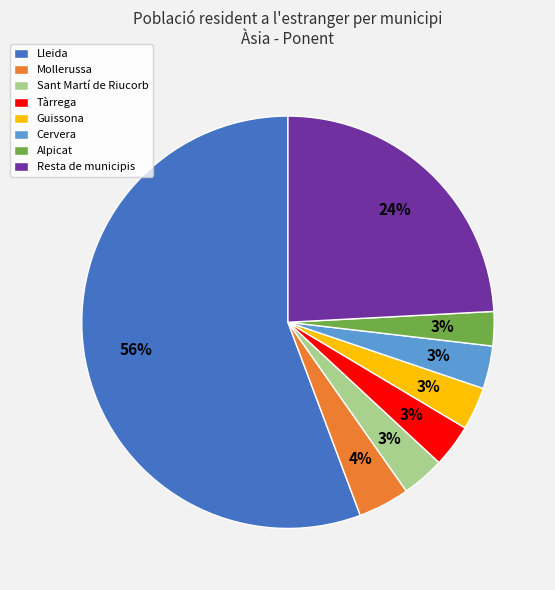

Which category has the biggest portion of the pie?

Lleida